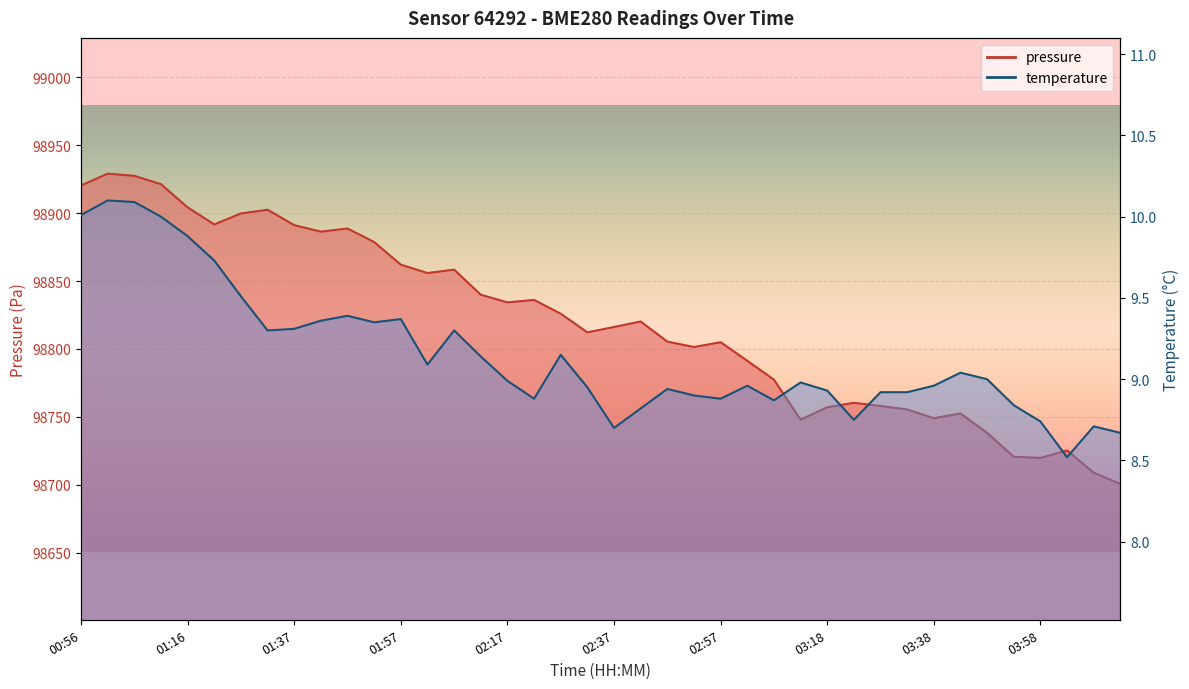

What is the smallest value displayed?

8.5